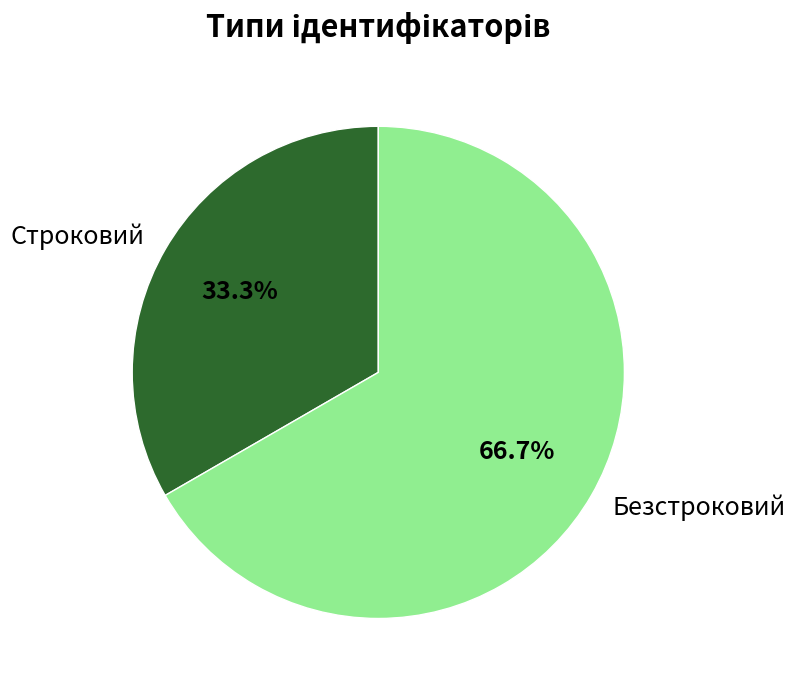

Which has a higher value, Строковий or Безстроковий?

Безстроковий